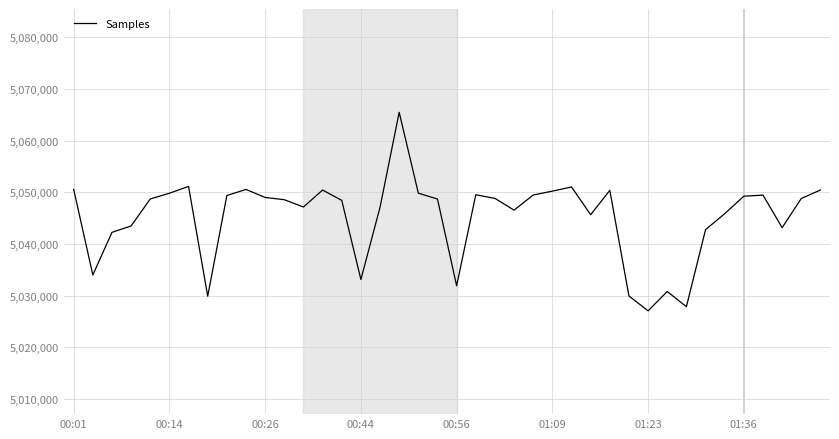

What is the sum of all values?

201806287